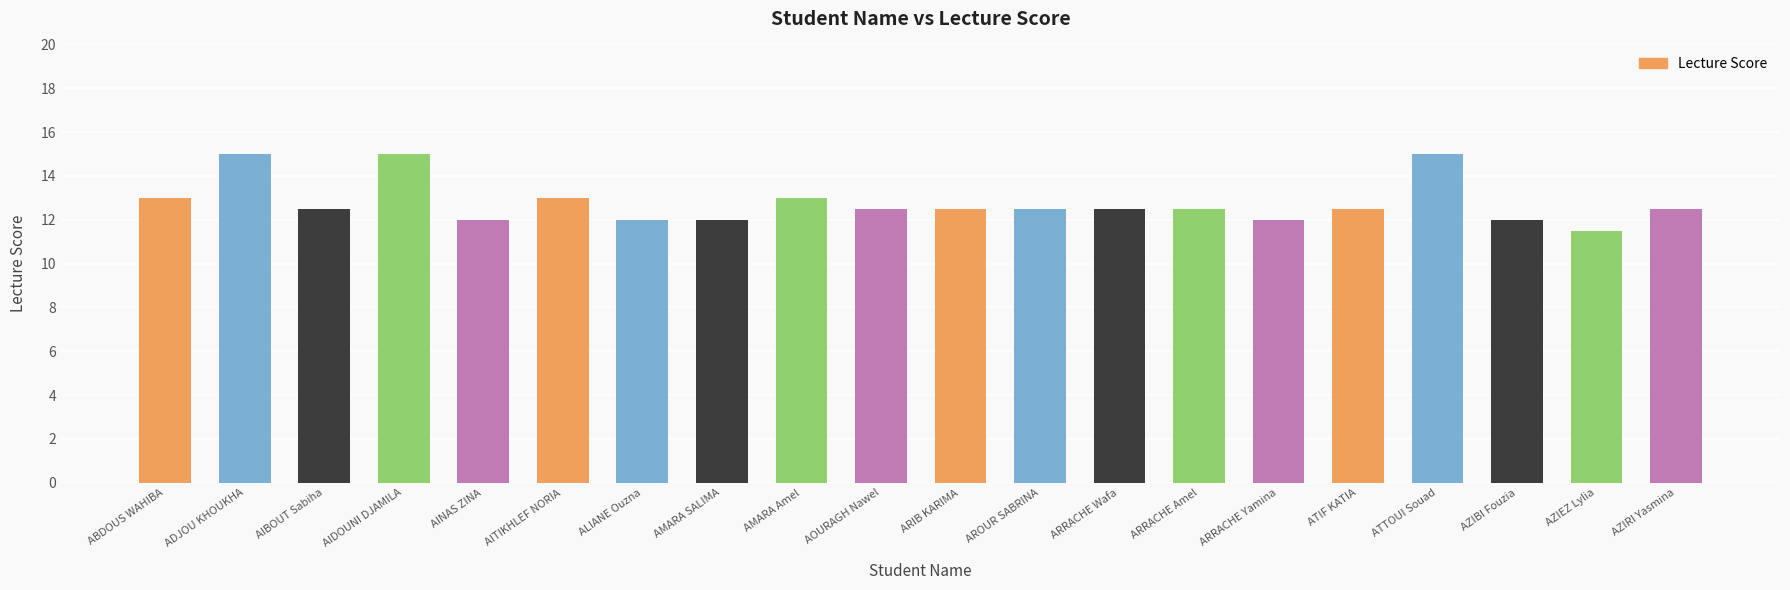

Reading left to right, what are all the values shown in this chart?

ABDOUS WAHIBA=13.0	ADJOU KHOUKHA=15.0	AIBOUT Sabiha=12.5	AIDOUNI DJAMILA=15.0	AINAS ZINA=12.0	AITIKHLEF NORIA=13.0	ALIANE Ouzna=12.0	AMARA SALIMA=12.0	AMARA Amel=13.0	AOURAGH Nawel=12.5	ARIB KARIMA=12.5	AROUR SABRINA=12.5	ARRACHE Wafa=12.5	ARRACHE Amel=12.5	ARRACHE Yamina=12.0	ATIF KATIA=12.5	ATTOUI Souad=15.0	AZIBI Fouzia=12.0	AZIEZ Lylia=11.5	AZIRI Yasmina=12.5